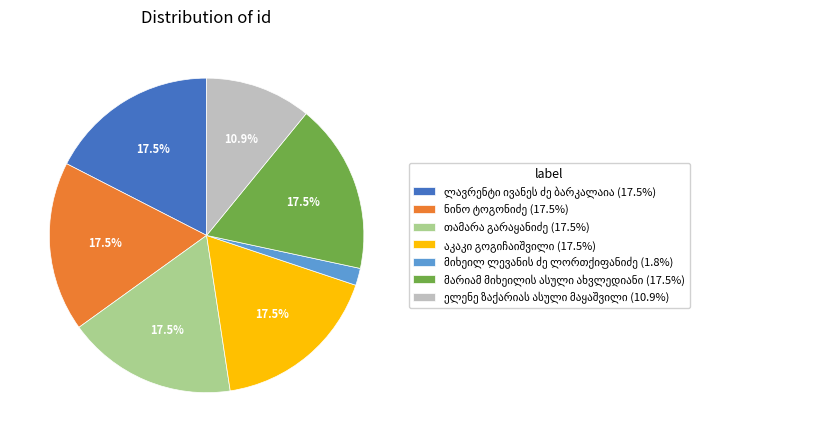

Is there any slice that represents more than half of the pie?

No